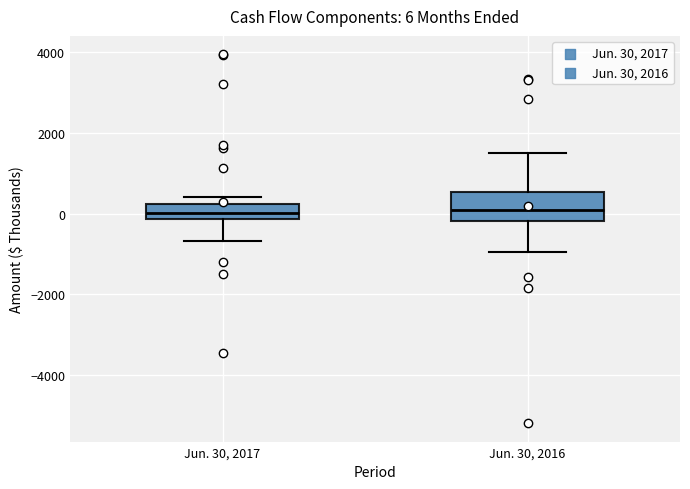

Which box is the tallest, from its lower edge to its upper edge?

Jun. 30, 2016